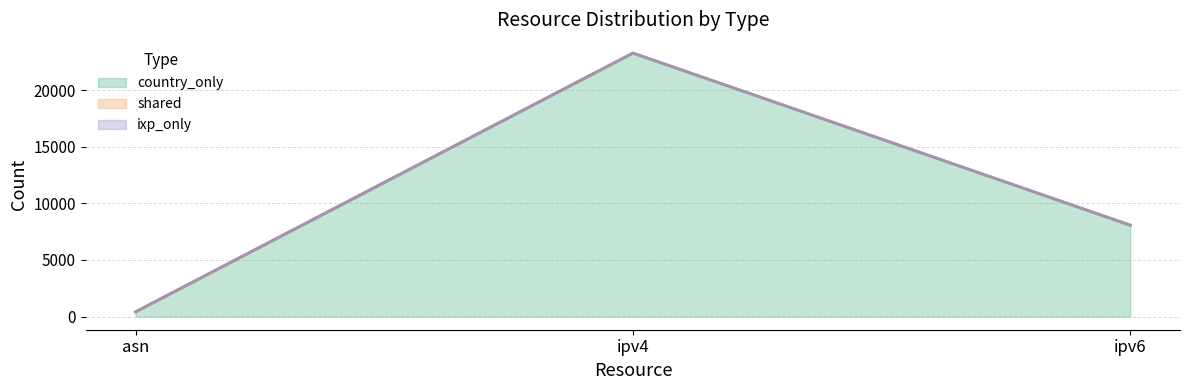

What is the difference between the maximum and minimum values in the ixp_only series?

1